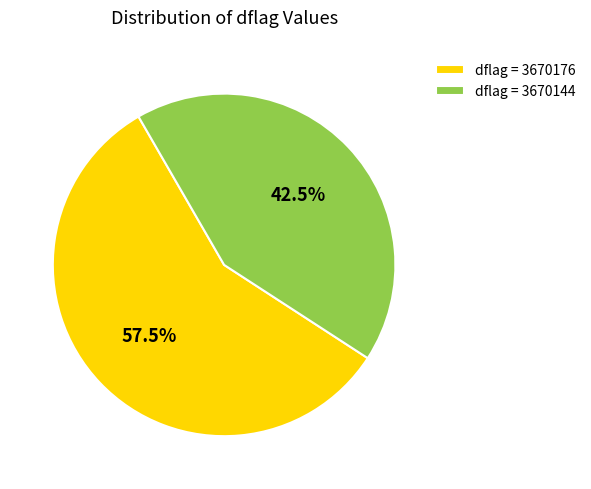

What is the ratio of the value at dflag = 3670144 to the value at dflag = 3670176?

0.7